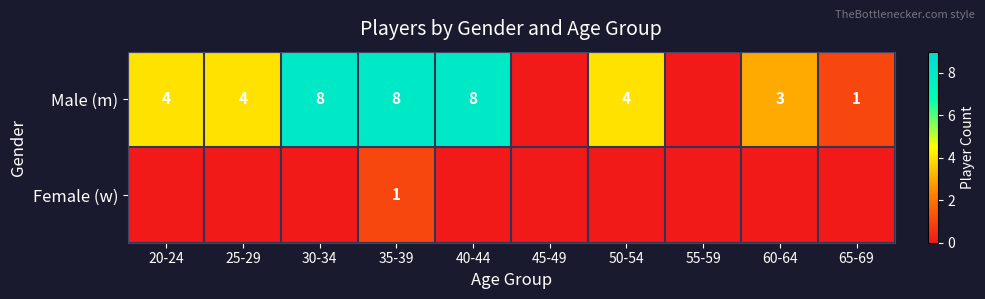

What is the difference between the Male (m) values at 25-29 and 35-39?

4